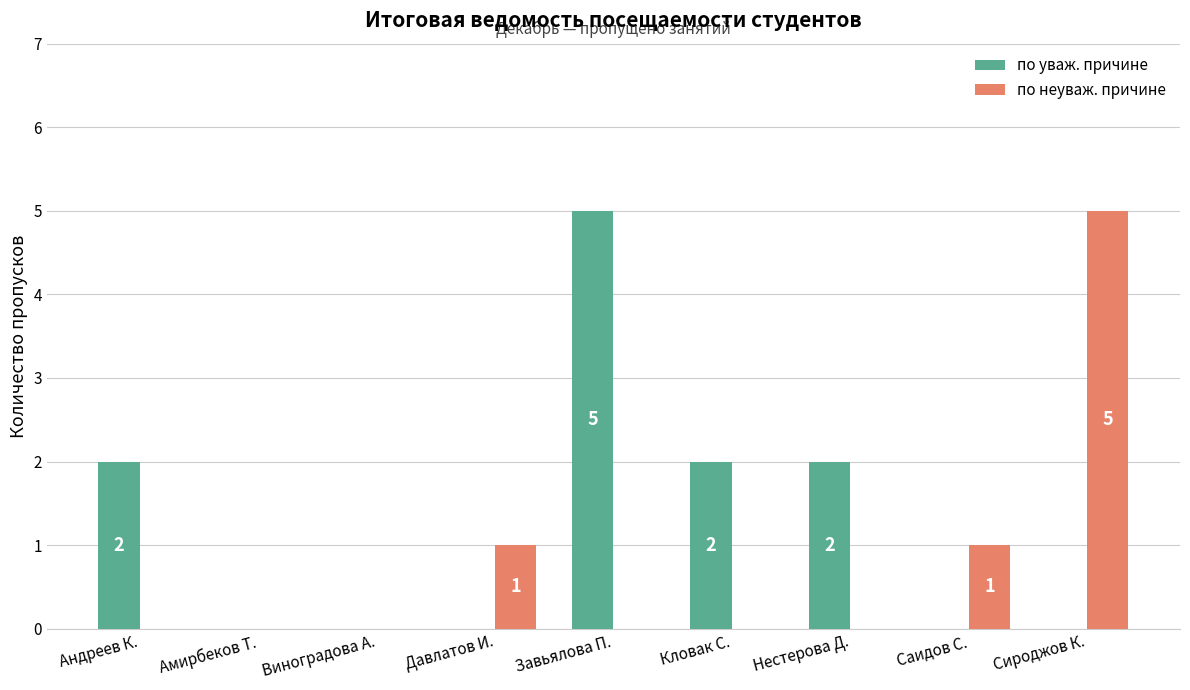

How many по неуваж. причине values are between 0 and 1?

8